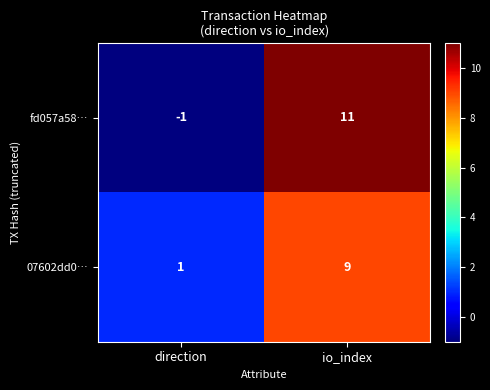

At which category is the sum across all series the highest?

io_index